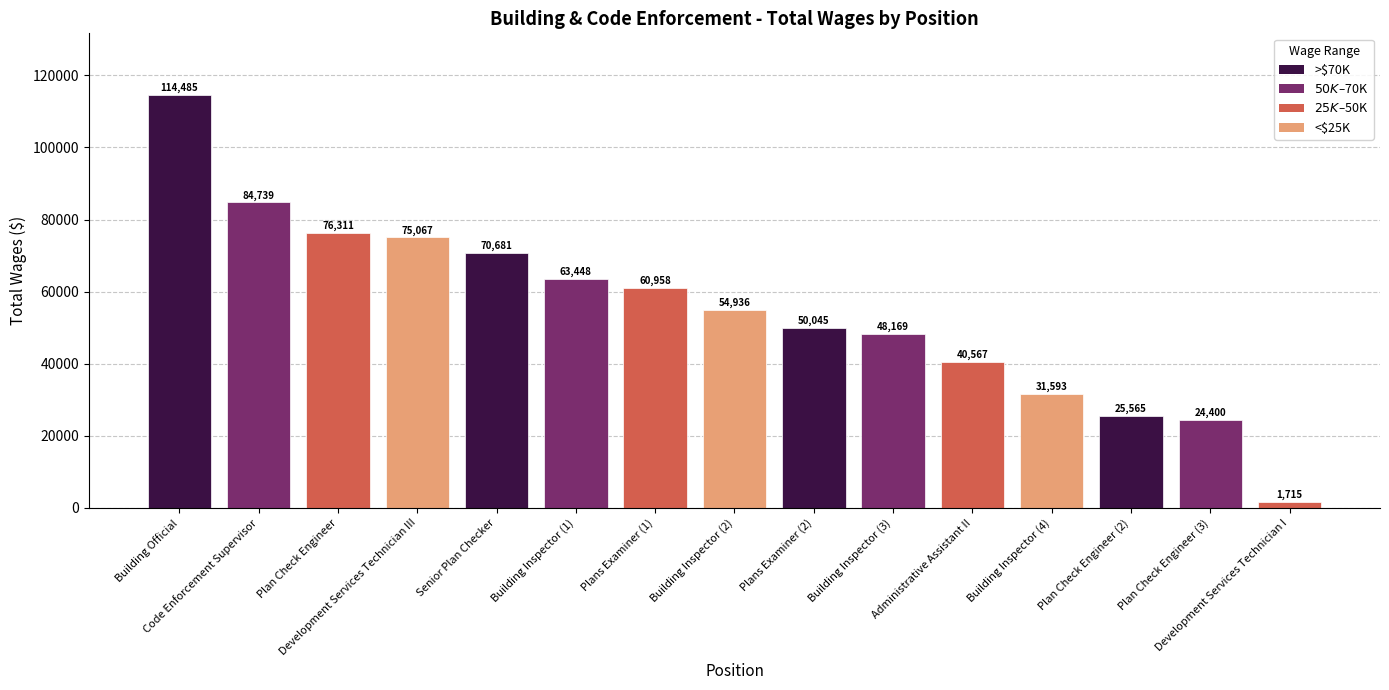

Between Building Inspector (2) and Development Services Technician III, which is larger?

Development Services Technician III